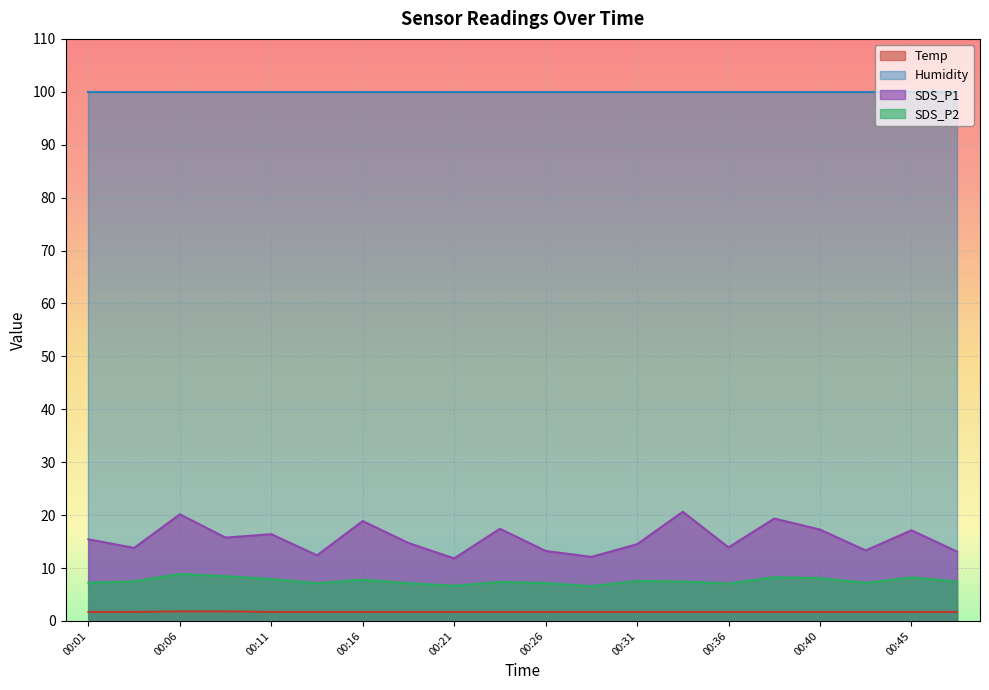

Which series has the largest total across all categories?

Humidity